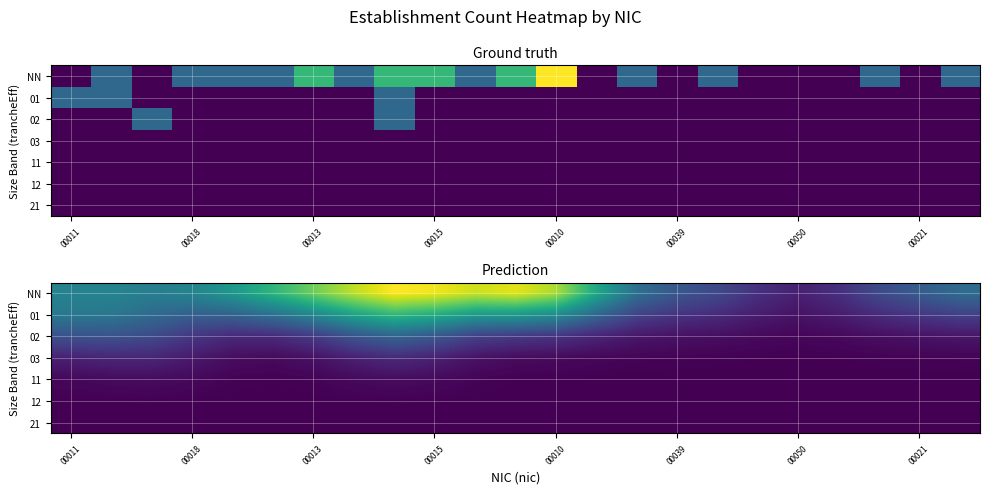

At how many categories does at least one series exceed 1?

4